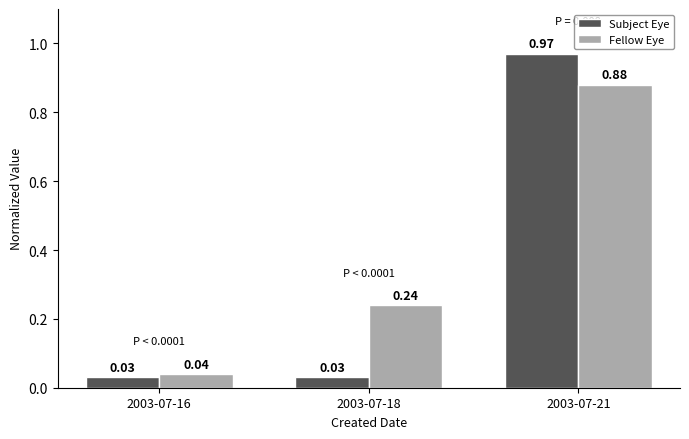

At which label does Subject Eye reach its peak?

2003-07-21